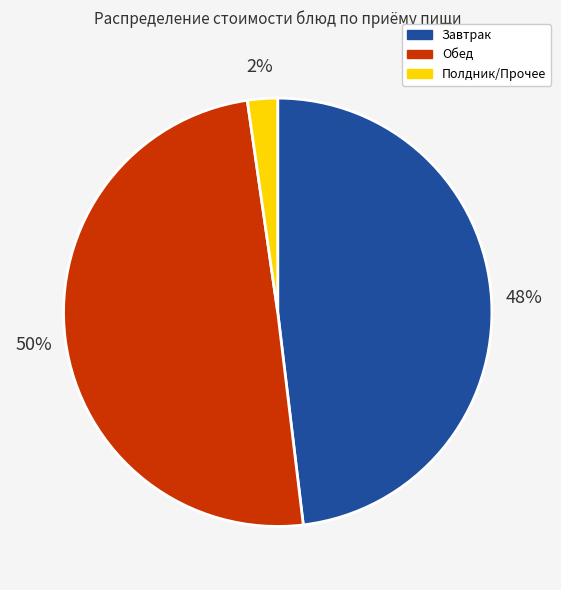

To the nearest percent, what is the average slice percentage?

33%